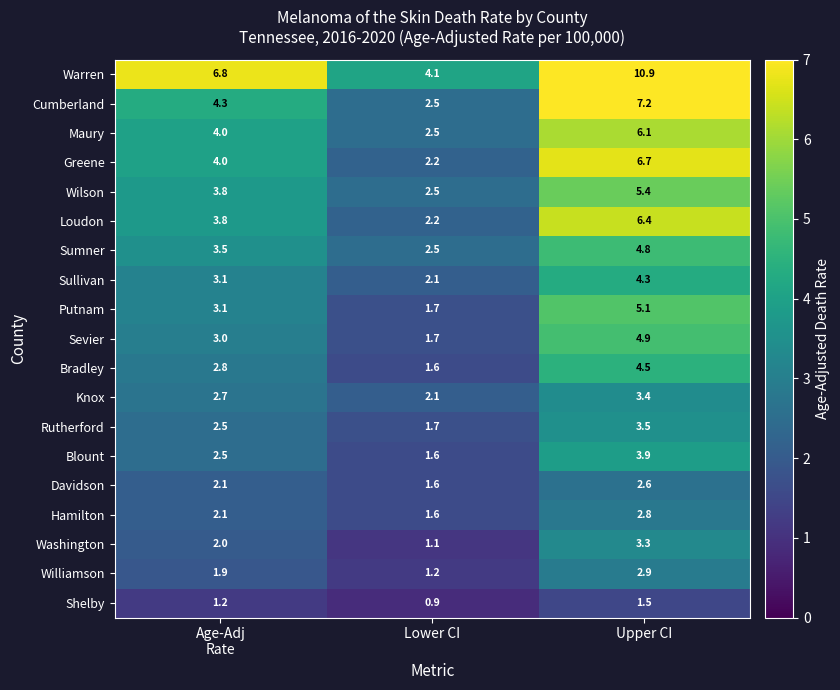

What is the total value across all series at Upper CI?

90.2